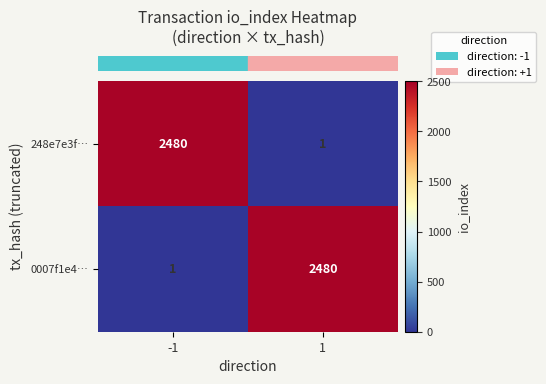

At how many categories does at least one series exceed 226?

2